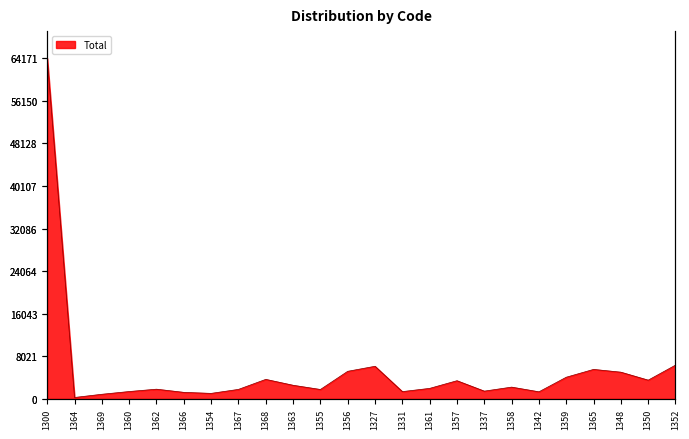

What is the change in value from 1357 to 1359?

+657